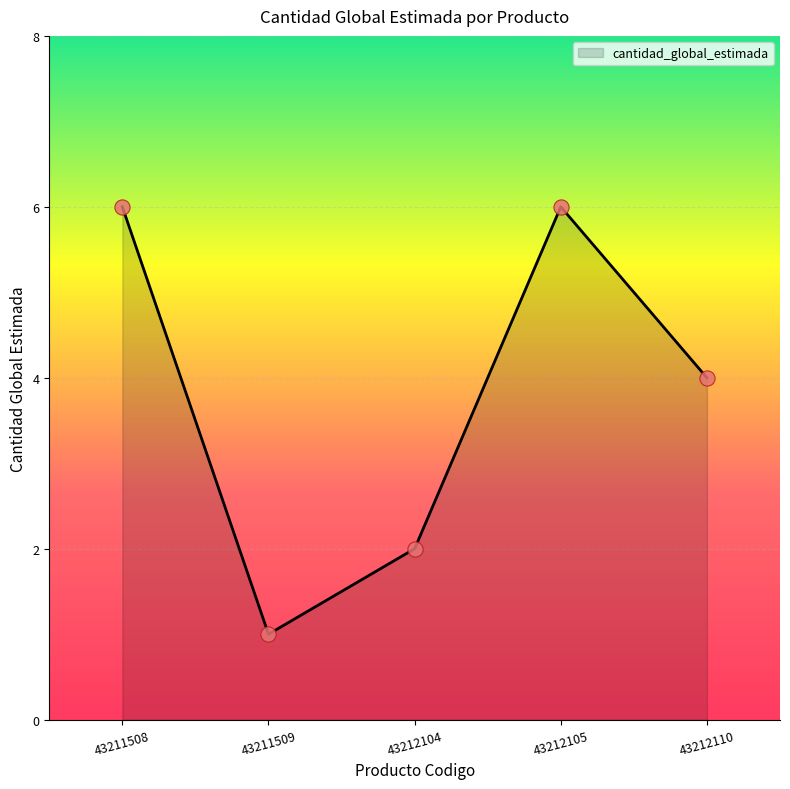

Approximately how many times larger is the value at 43212104 compared to 43211509?

2.0